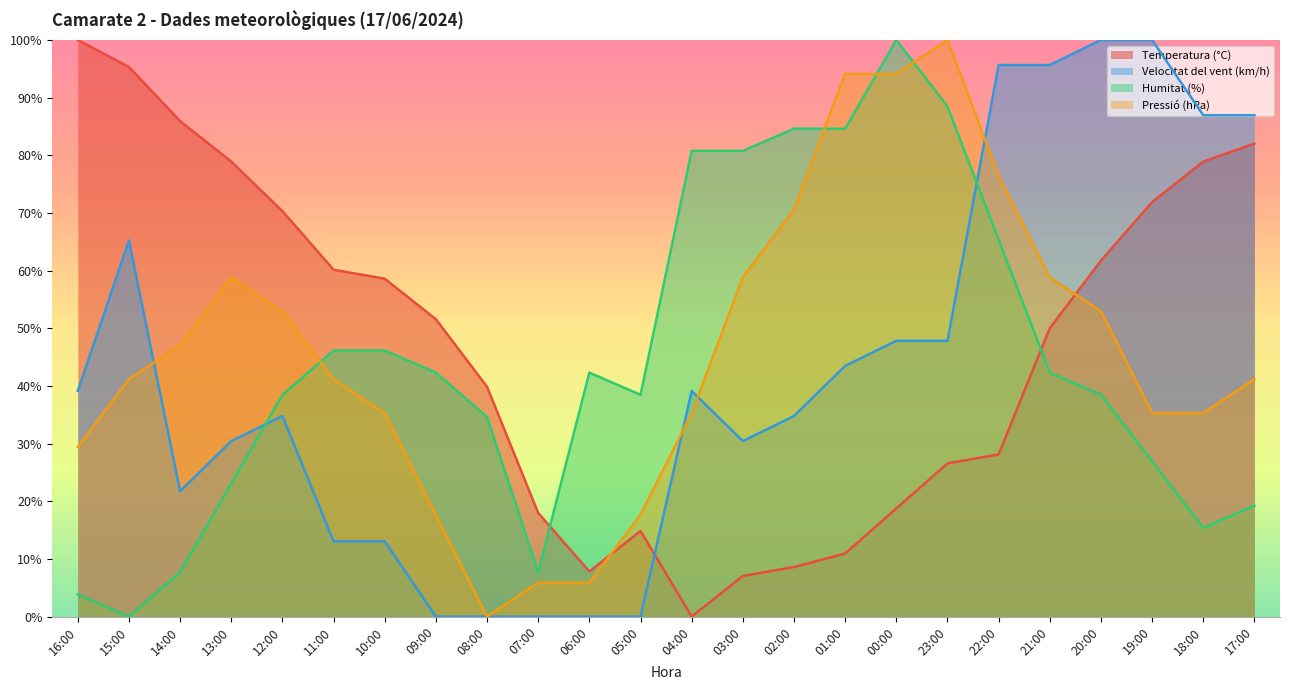

True or false: Humitat (%) has a value of 7.7 at 14:00.

True